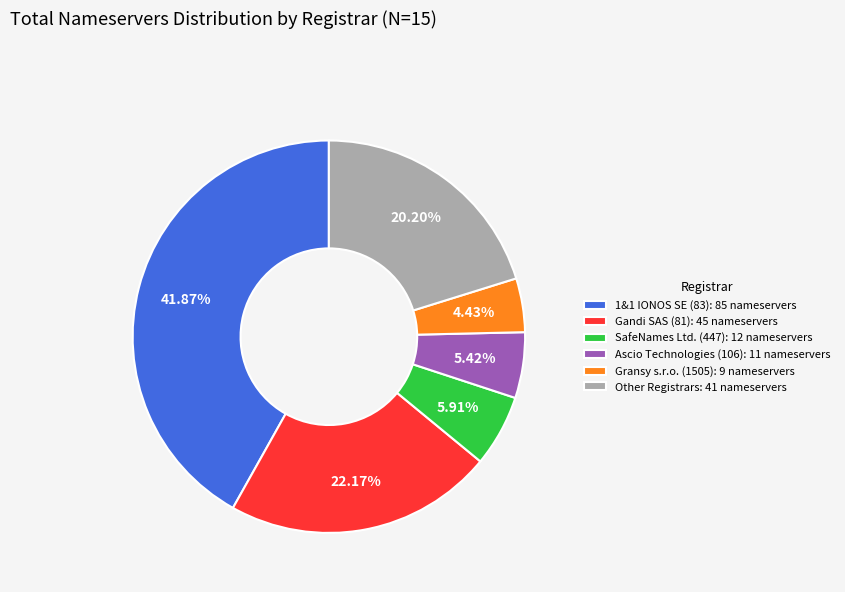

To the nearest percent, what is the difference between the largest and smallest slice percentages?

37%